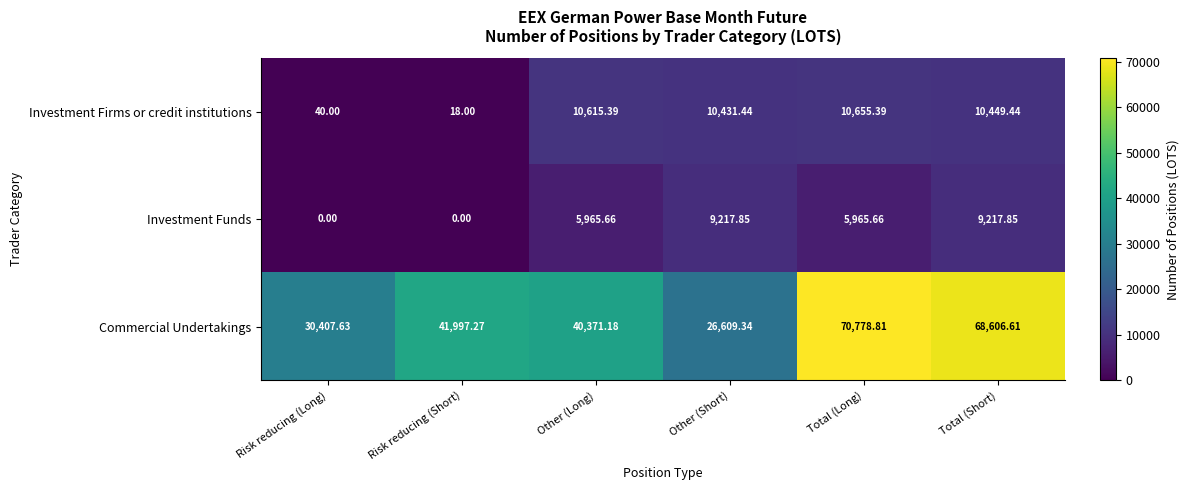

At which category is the sum across all series the highest?

Total (Short)